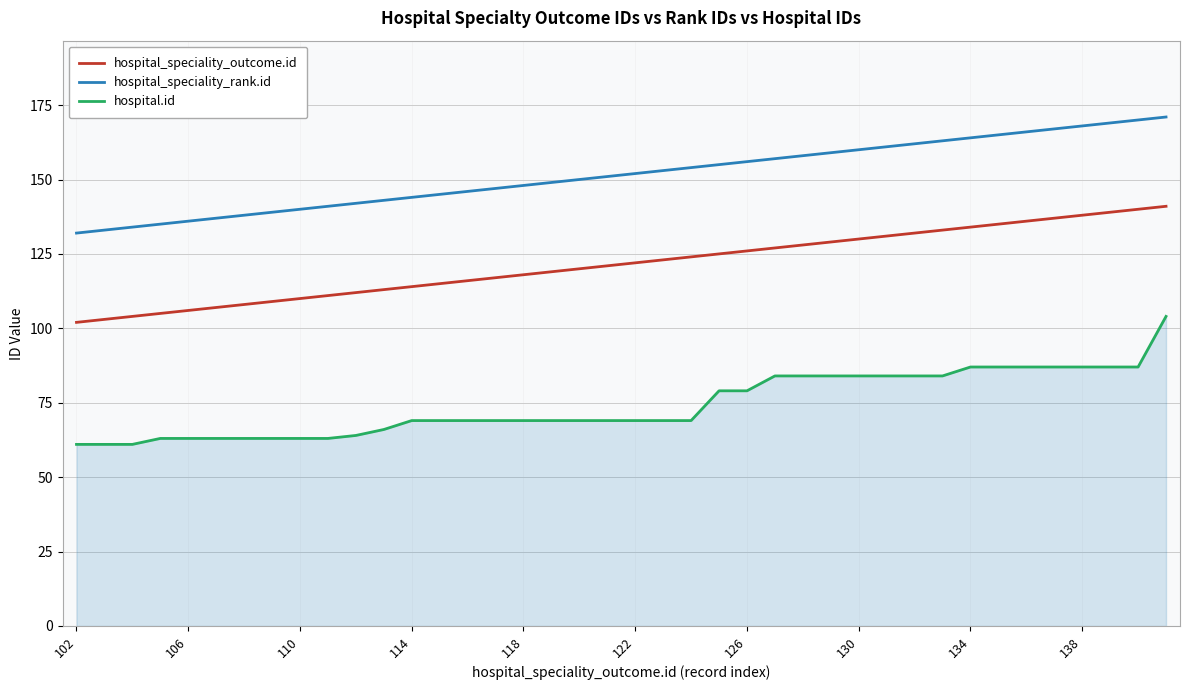

What is the smallest value displayed?

61